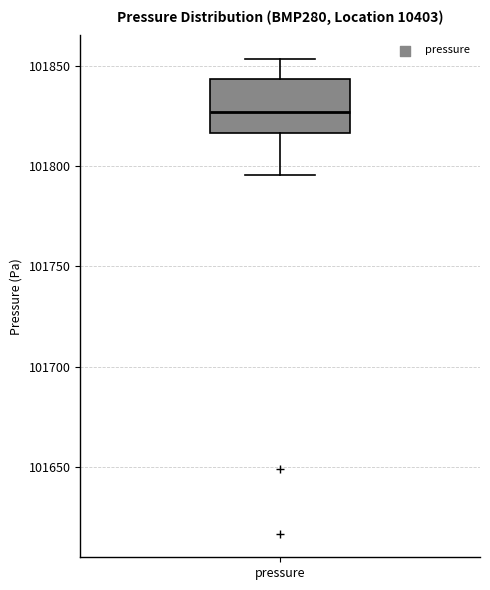

Read this box plot against the y-axis: the position of the median line, the range covered by the box, and the ends of both whiskers. The values are not printed on the chart, so give them approximately, as read against the axis.

median 101825, box 101815 to 101845, whiskers 101795 to 101855